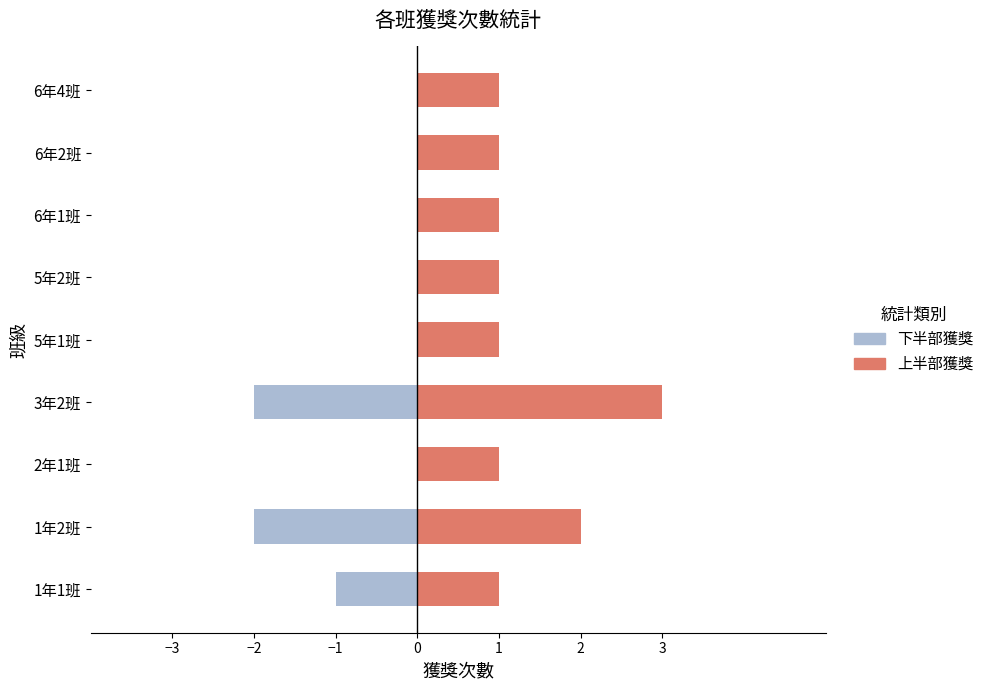

How many values in 下半部獲獎 are below zero?

3